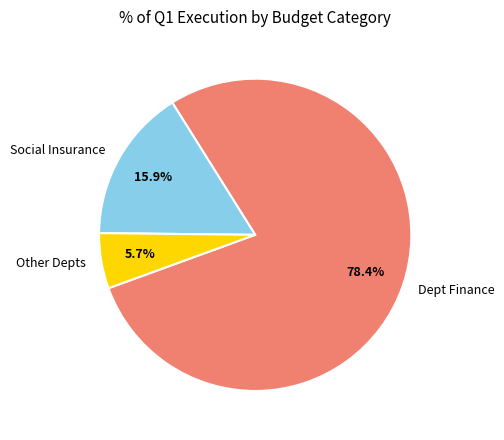

Rank the categories by value from lowest to highest.

Other Depts, Social Insurance, Dept Finance